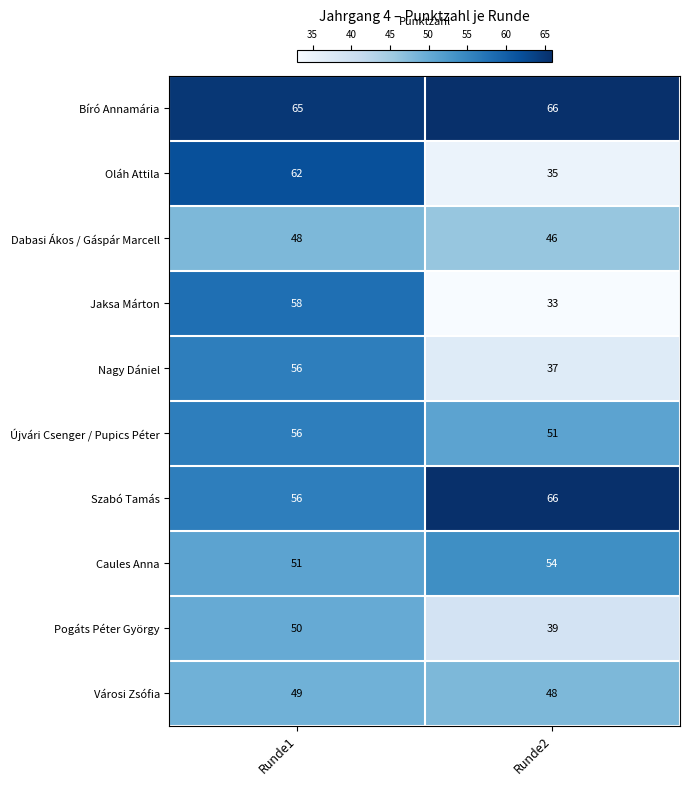

Which series has the largest total across all categories?

Bíró Annamária